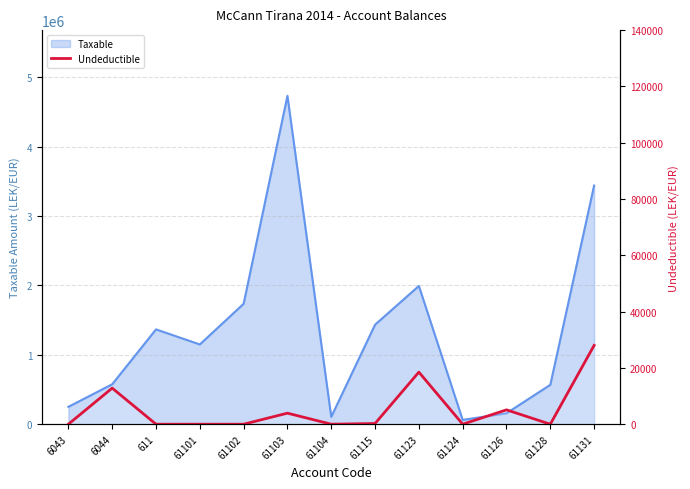

What is the sum of all values?

68592